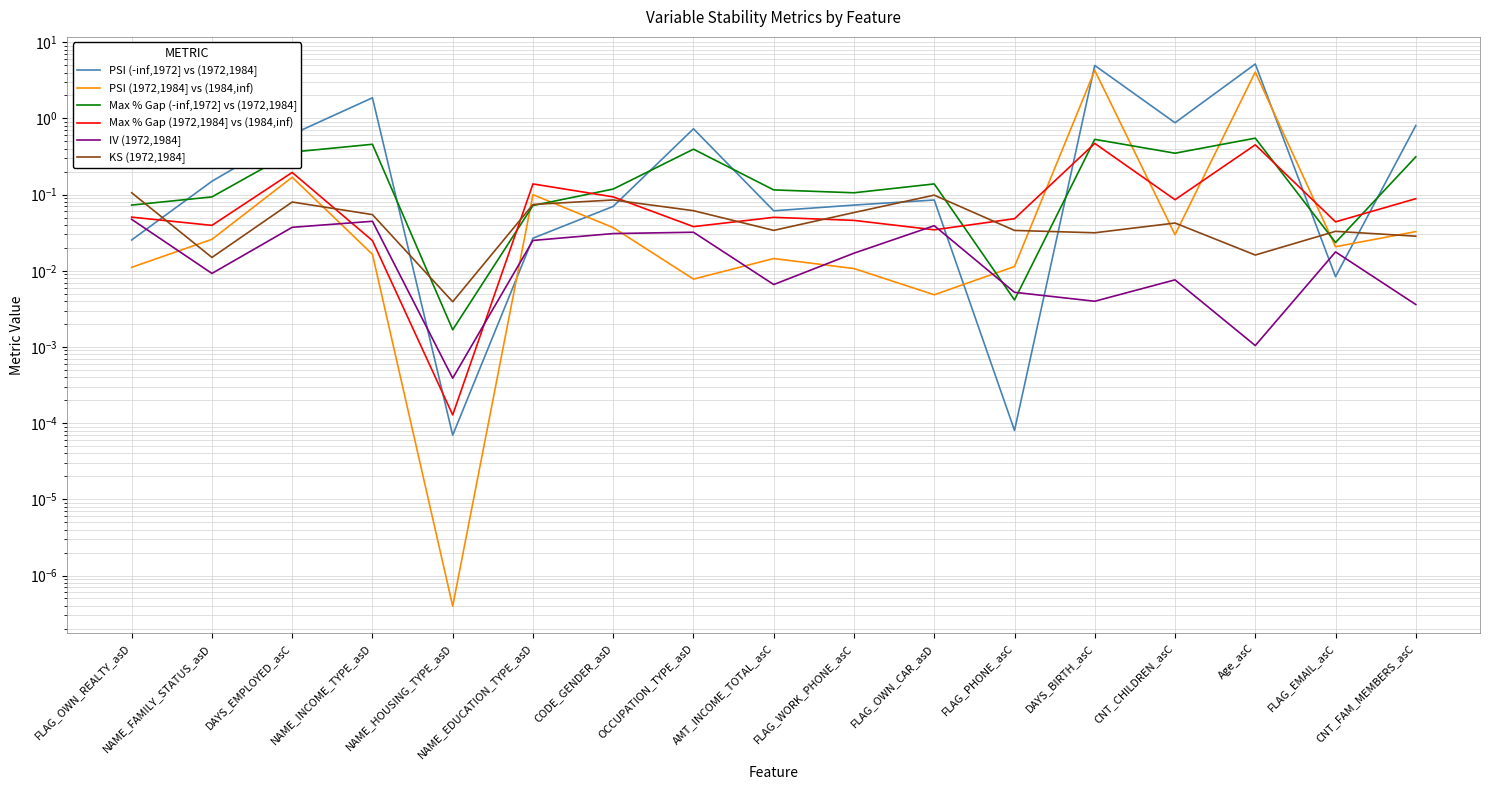

Where is Max % Gap (-inf,1972] vs (1972,1984] nearest to the value 0?

NAME_HOUSING_TYPE_asD